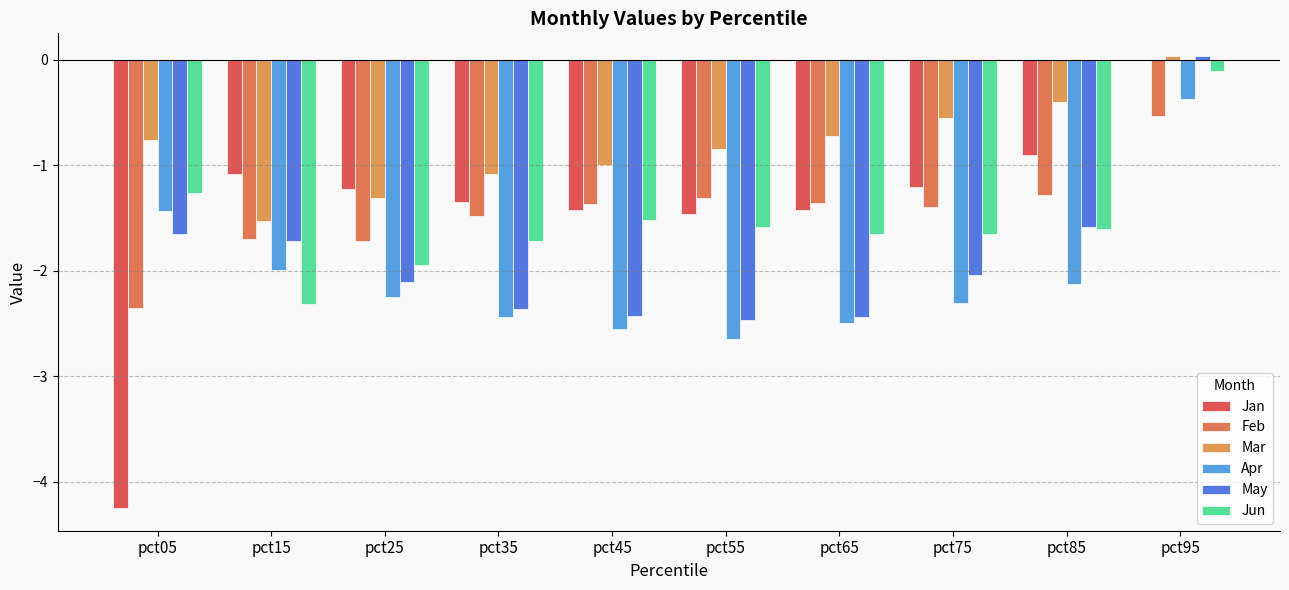

How many positive values does the Mar series have?

1